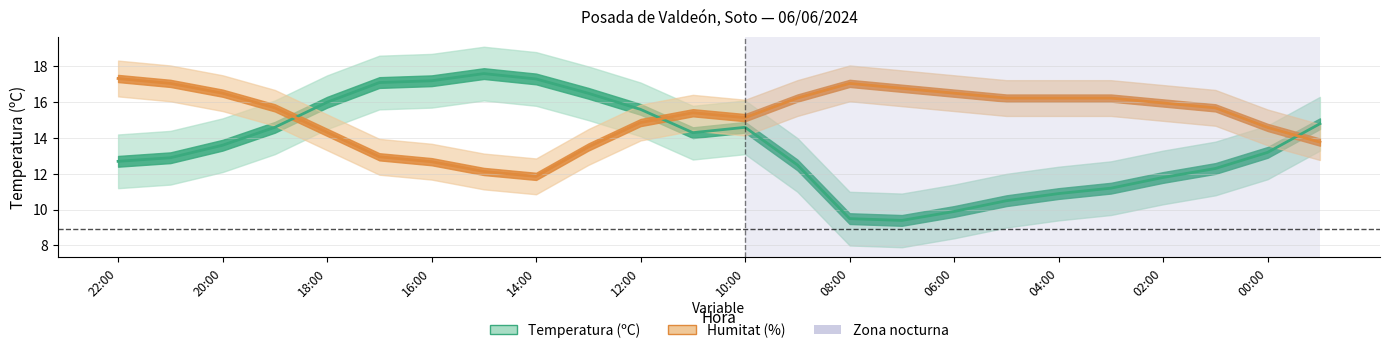

What is the label of the 22nd point from the right?

20:00